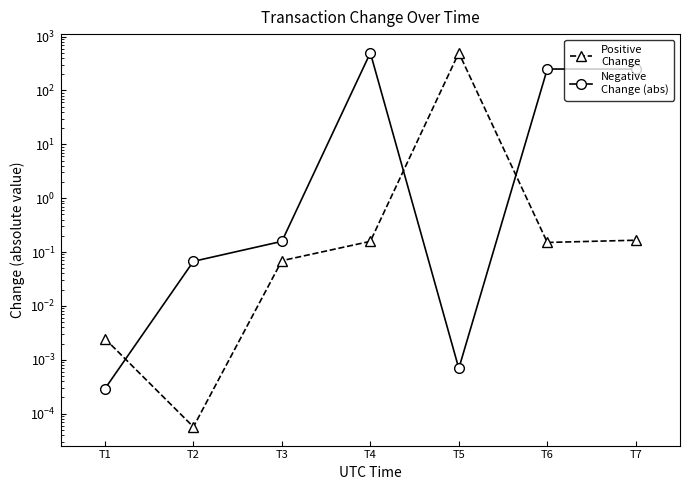

What is the sum of the Positive
Change values at T1 and T6?

0.2